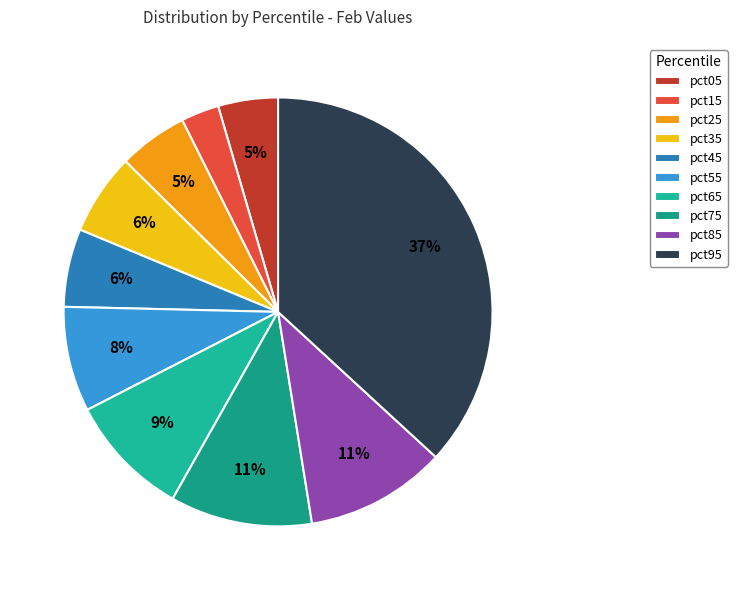

Rank the categories by value from highest to lowest.

pct95, pct75, pct85, pct65, pct55, pct35, pct45, pct25, pct05, pct15